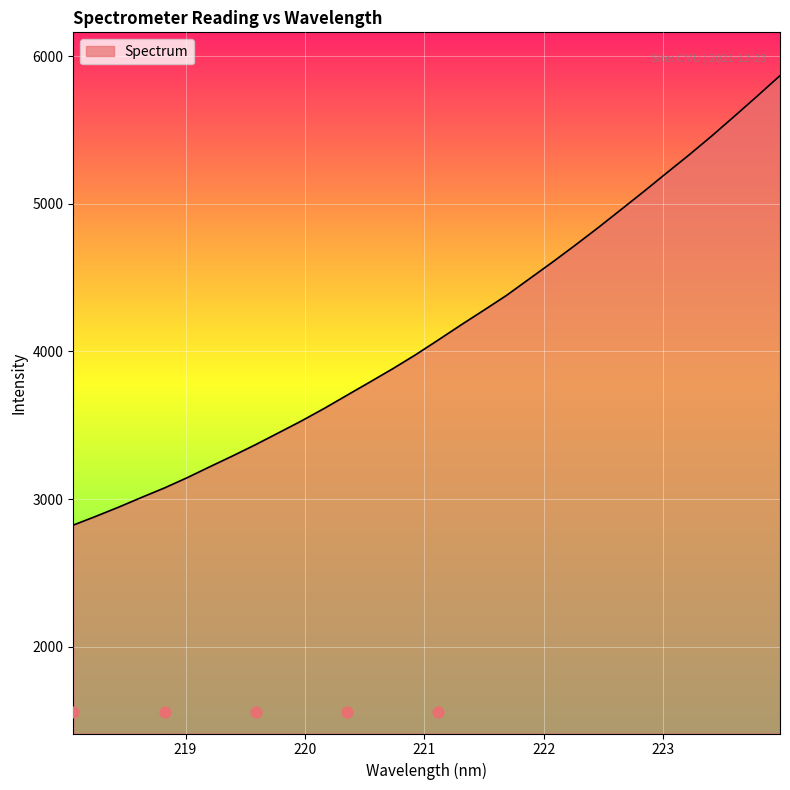

Approximately how many times larger is the value at 223.0264 compared to 221.4993?

1.2